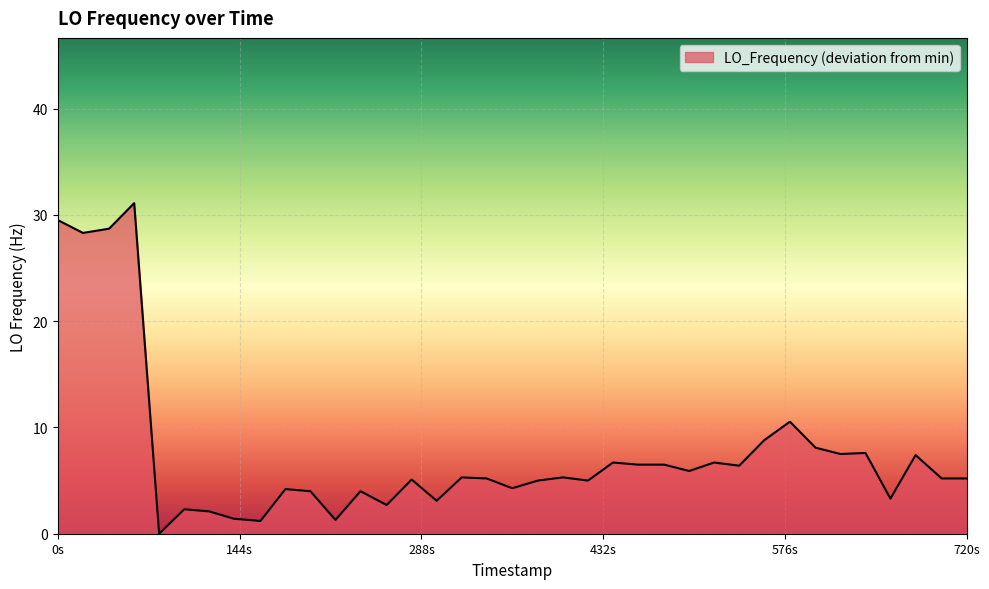

What is the difference between the maximum and minimum values?

31.1